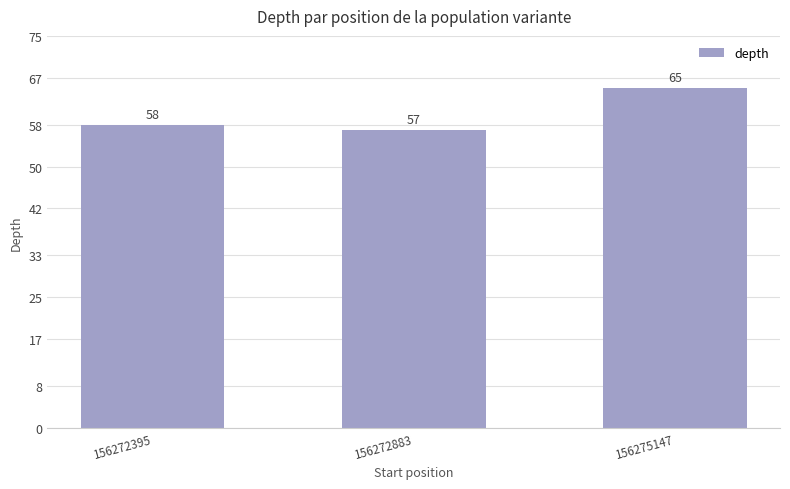

The value at 156272395 is 58. True or false?

True